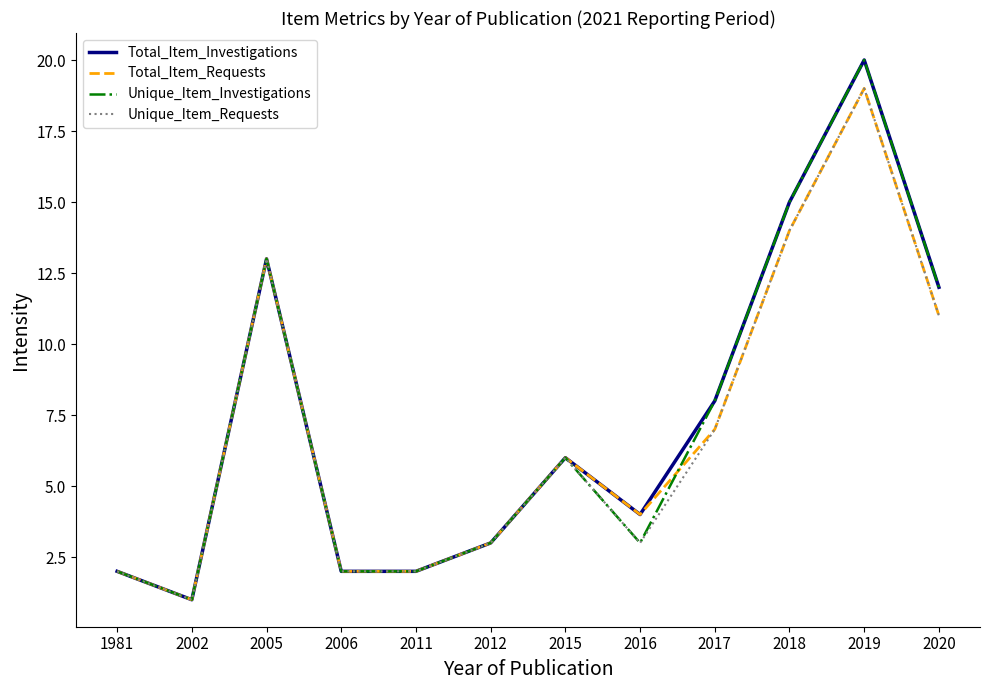

The Unique_Item_Requests series shows 2 at 2020. True or false?

False